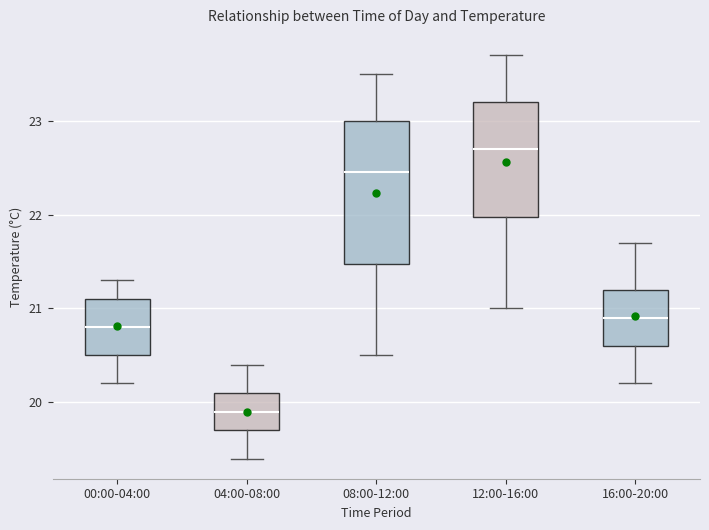

Which box has the highest median line?

12:00-16:00